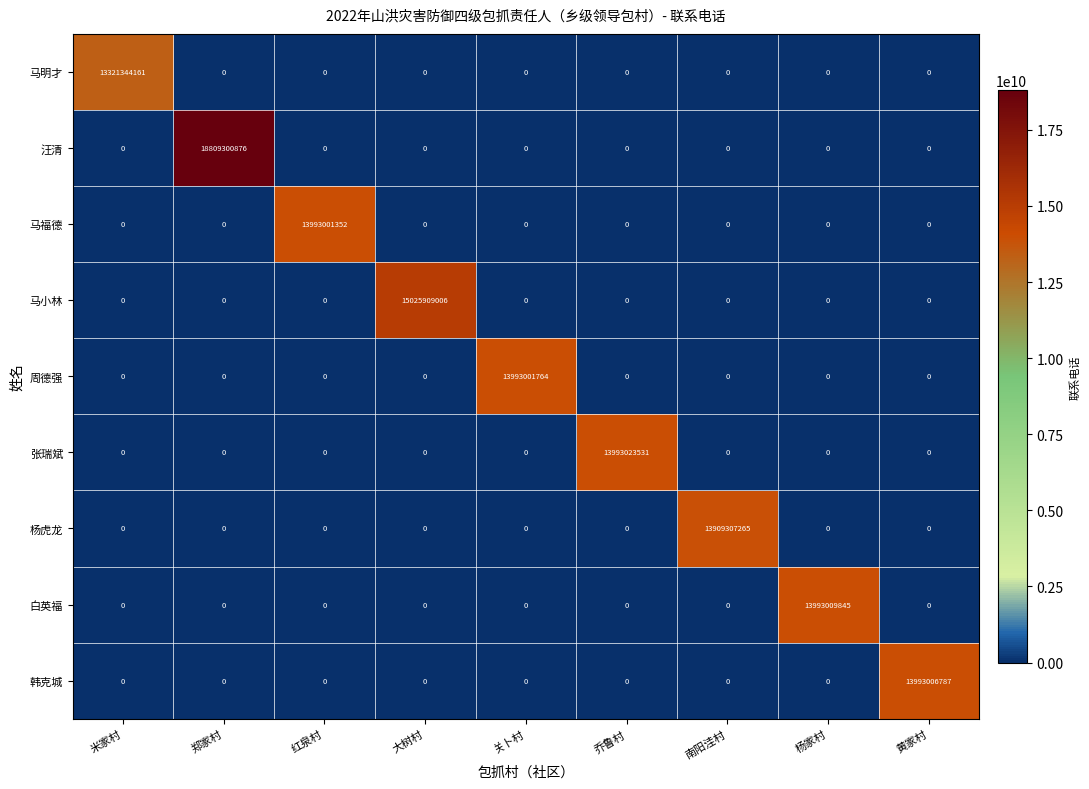

True or false: 张瑞斌 has a value of 20906907440 at 乔鲁村.

False